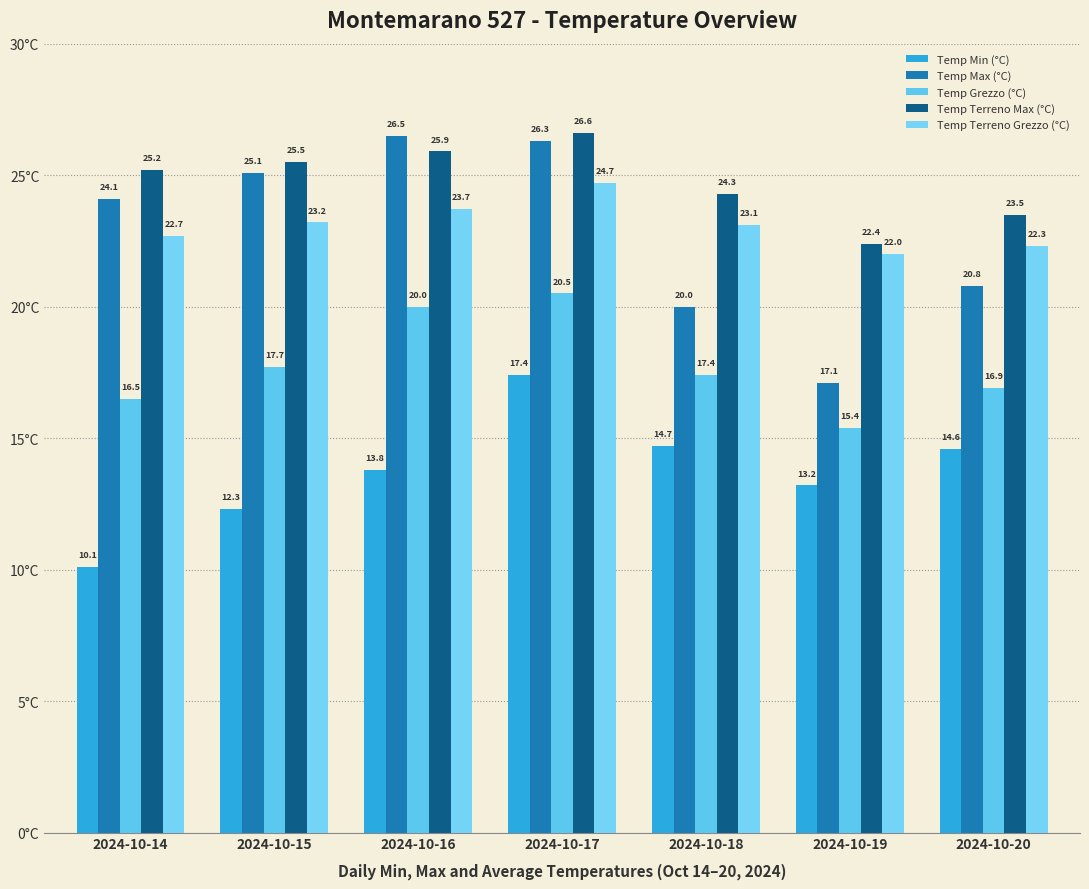

What is the lowest value of the Temp Terreno Max (°C) series?

22.4